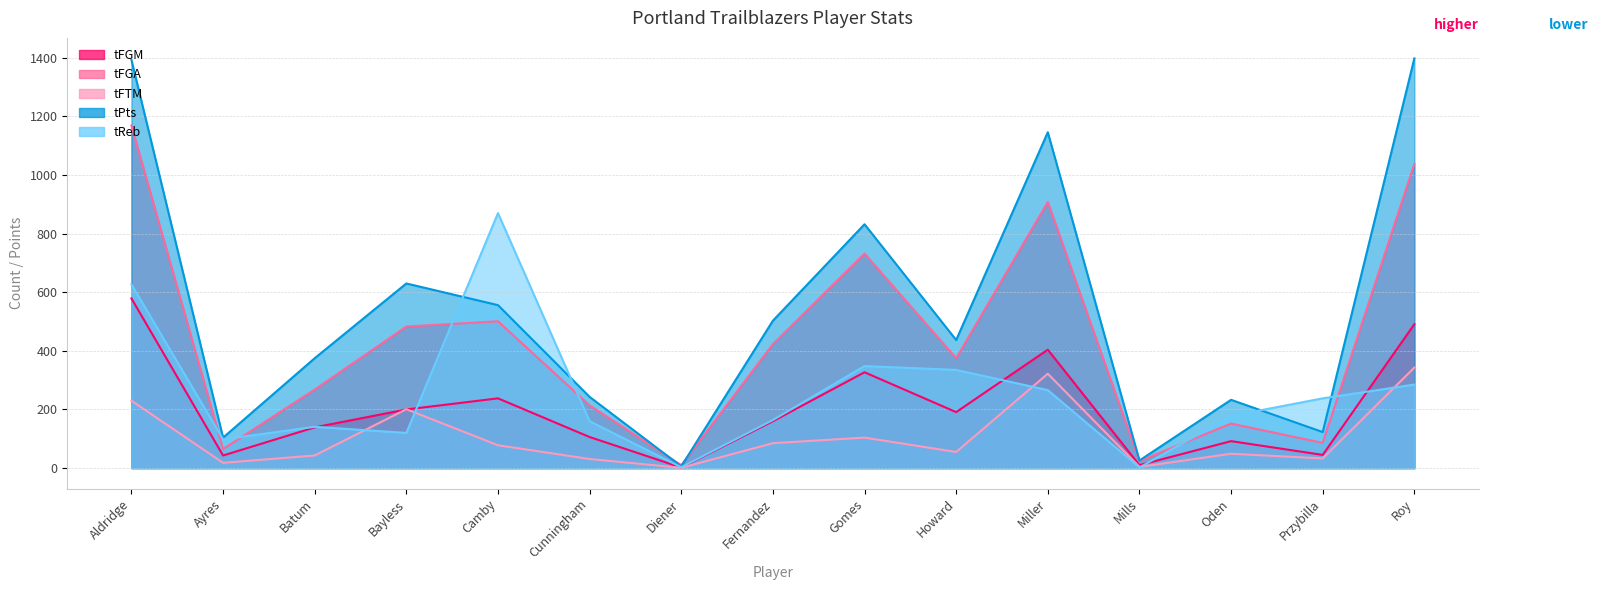

Rank the series at Fernandez from lowest to highest value.

tFTM, tFGM, tReb, tFGA, tPts